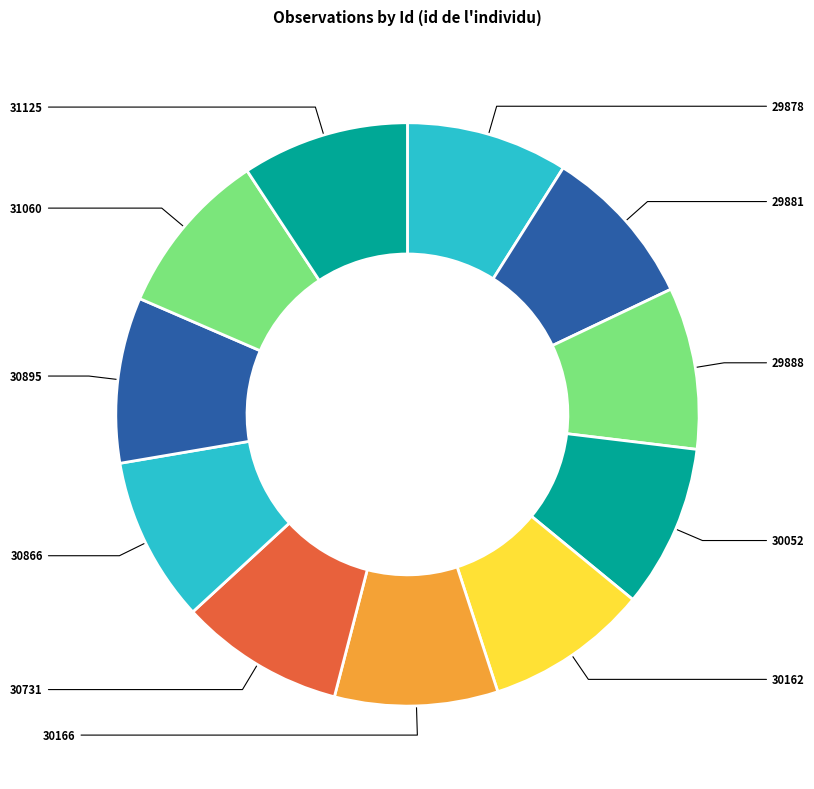

Count the number of slices in the pie.

11